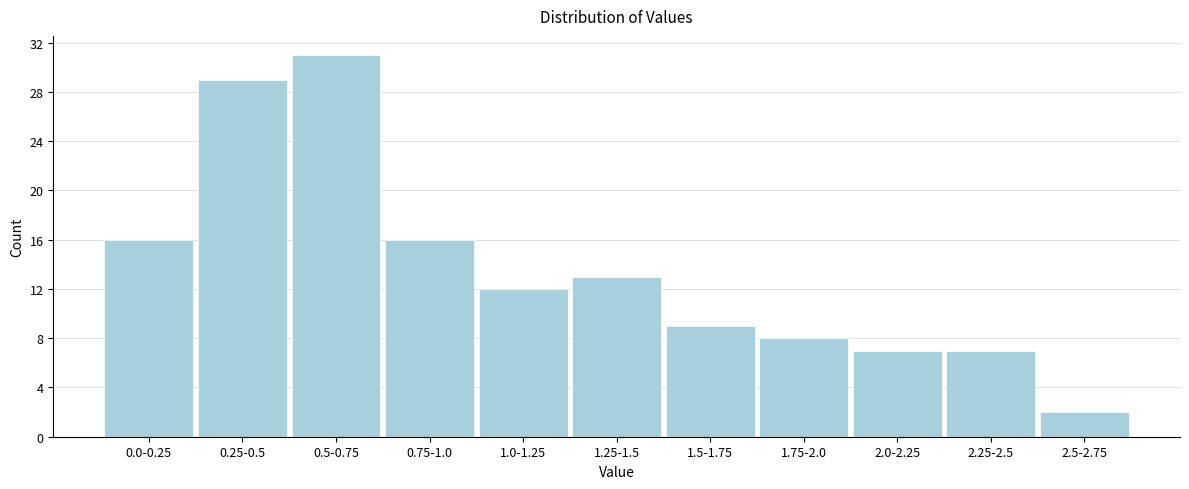

Reading left to right, list all the values displayed in this chart.

16	29	31	16	12	13	9	8	7	7	2